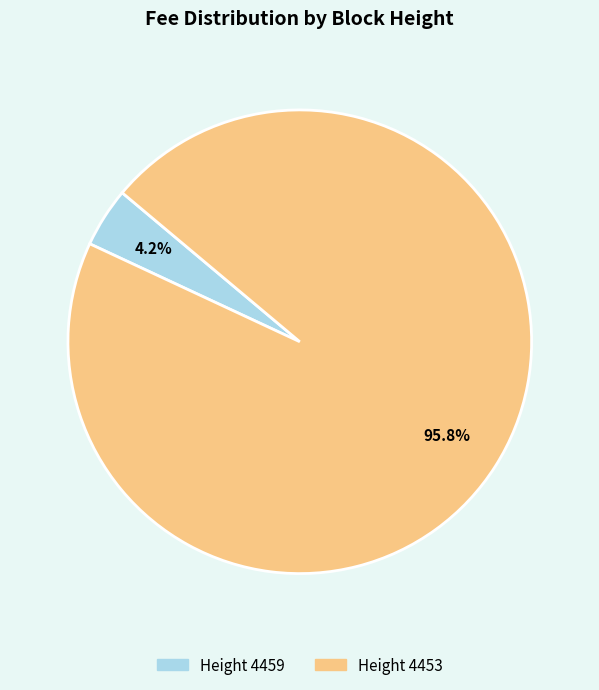

How many segments does this pie chart have?

2